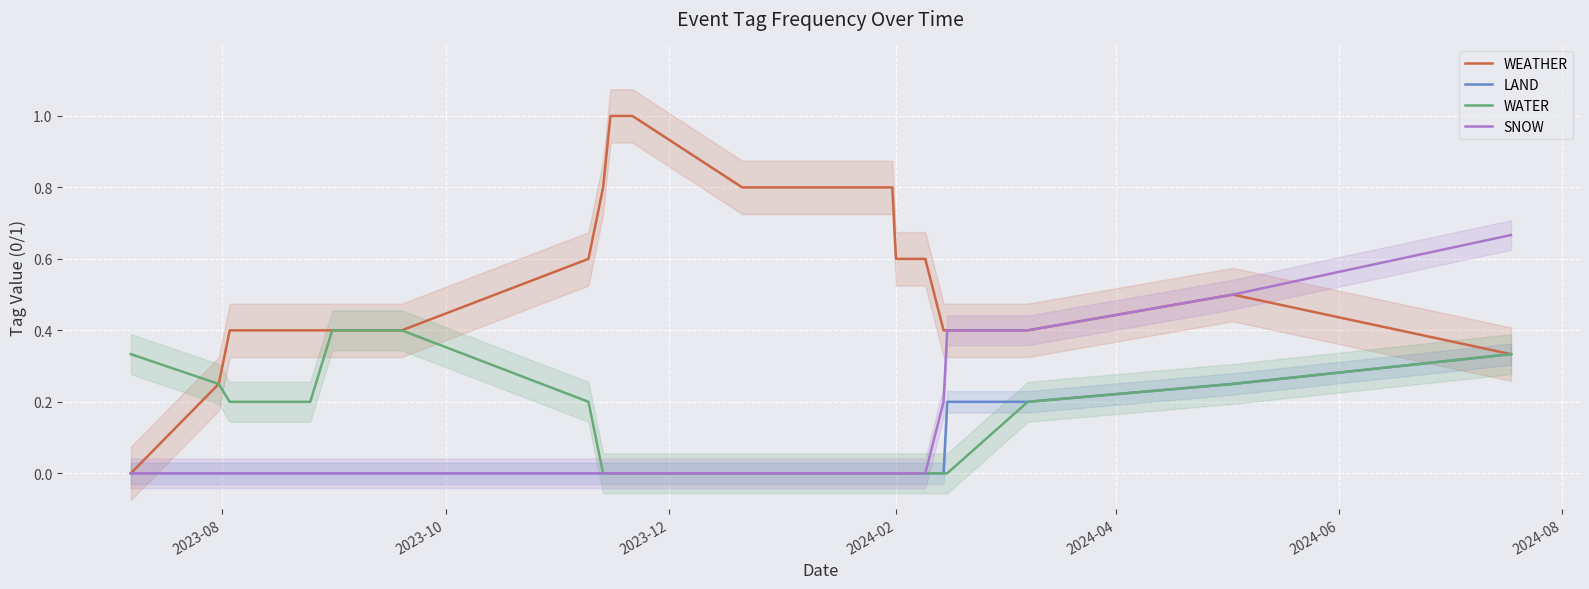

Reading right to left, extract all data points from this chart.

WEATHER: 0.3	0.5	0.4	0.4	0.4	0.6	0.6	0.6	0.8	0.8	0.8	0.8	1.0	1.0	0.8	0.6	0.4	0.4	0.4	0.4	0.4	0.4	0.2	0.0
LAND: 0.3	0.2	0.2	0.2	0.0	0.0	0.0	0.0	0.0	0.0	0.0	0.0	0.0	0.0	0.0	0.0	0.0	0.0	0.0	0.0	0.0	0.0	0.0	0.0
WATER: 0.3	0.2	0.2	0.0	0.0	0.0	0.0	0.0	0.0	0.0	0.0	0.0	0.0	0.0	0.0	0.2	0.4	0.4	0.4	0.4	0.2	0.2	0.2	0.3
SNOW: 0.7	0.5	0.4	0.4	0.2	0.0	0.0	0.0	0.0	0.0	0.0	0.0	0.0	0.0	0.0	0.0	0.0	0.0	0.0	0.0	0.0	0.0	0.0	0.0